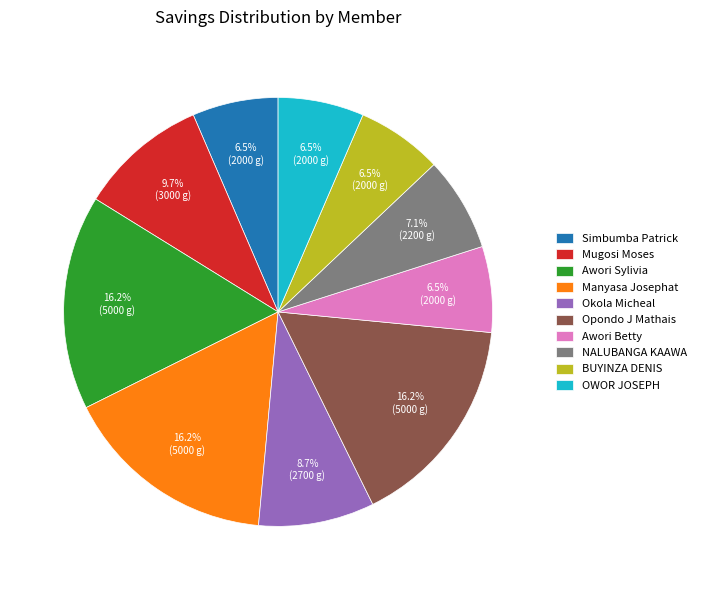

Do Manyasa Josephat and Mugosi Moses together represent more than half of the pie?

No